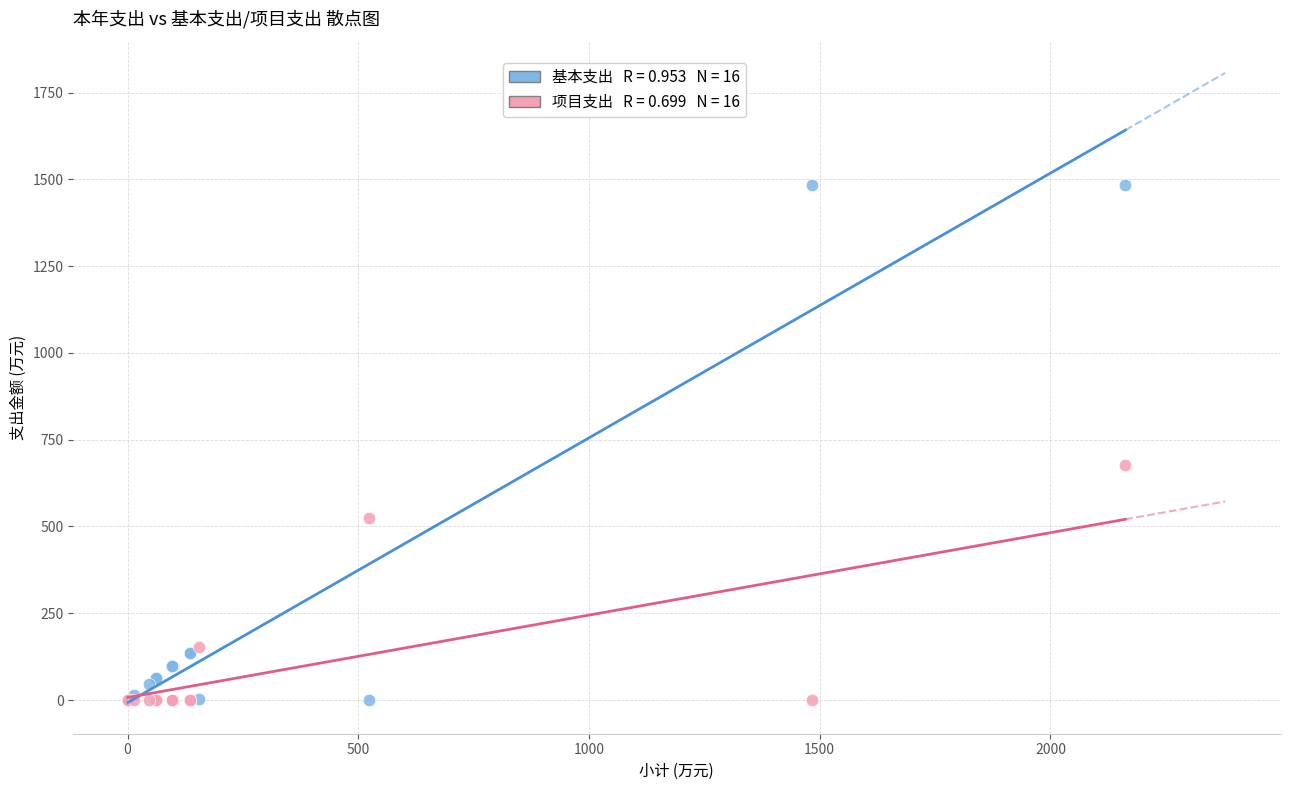

Across all series, what Y value is closest to 742?

677.4